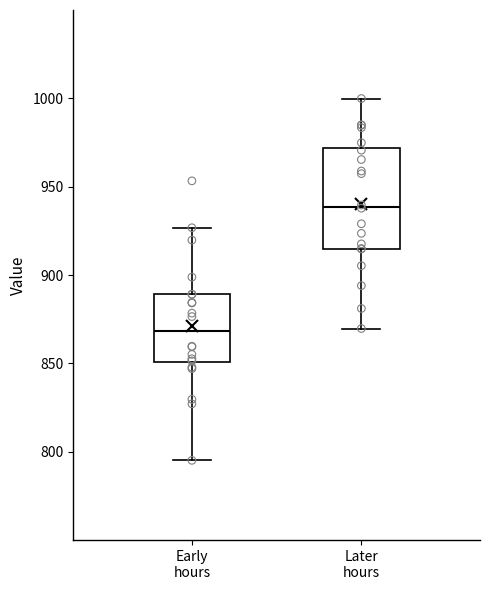

Where is the upper edge of the box for Later hours on the y-axis? The values are not printed on the chart, so give them approximately, as read against the axis.

970